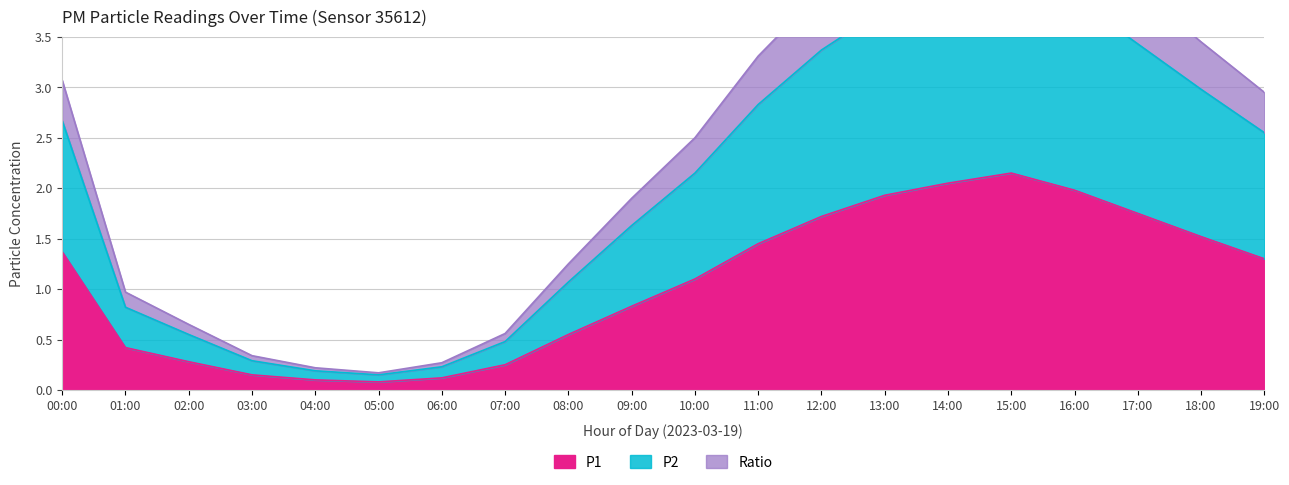

List the series in order of their overall mean, highest first.

Ratio, P2, P1